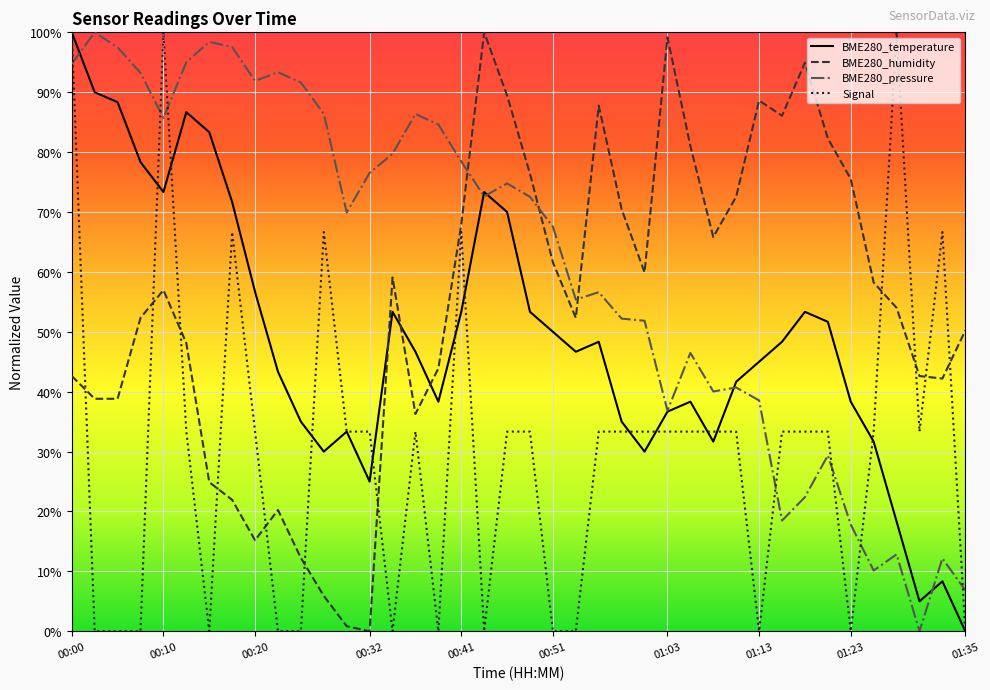

What is the greatest value displayed?

100.0